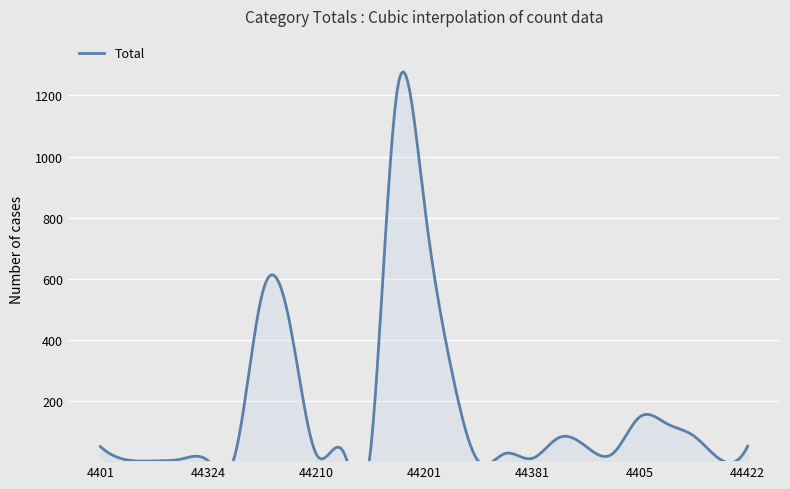

What is the average value?

168